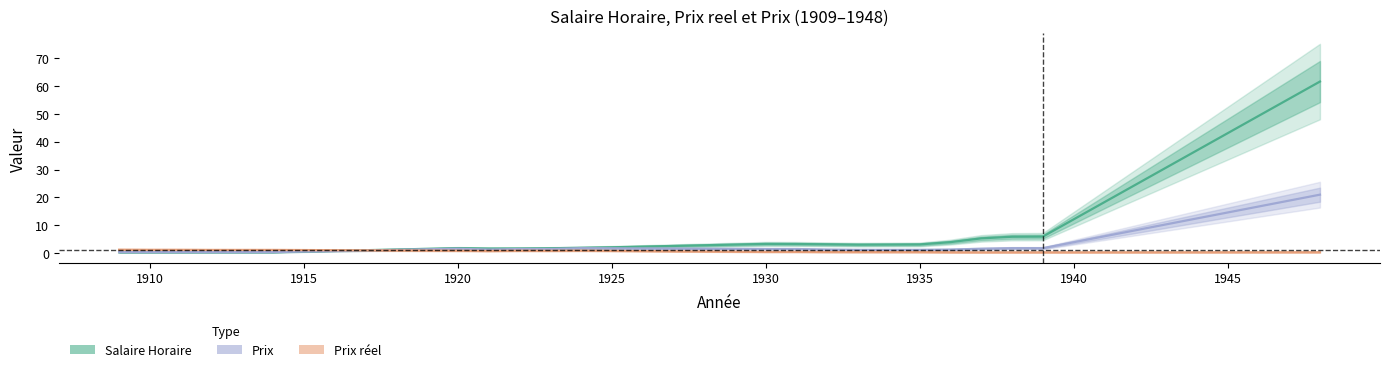

What is the difference between the maximum and minimum values in the Salaire Horaire series?

61.3